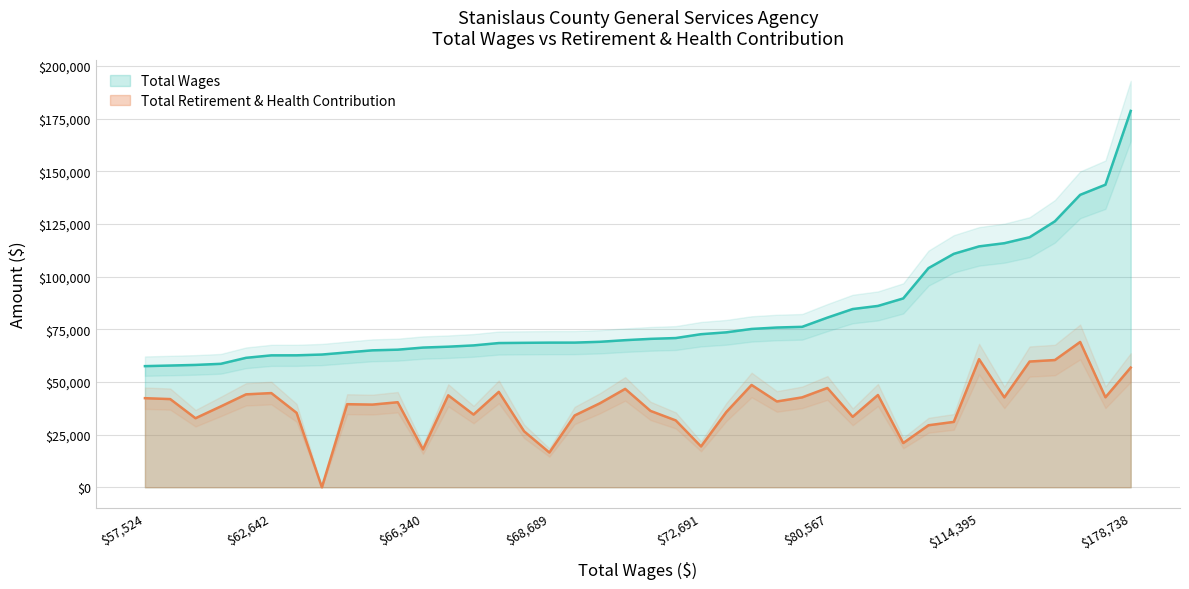

At which label does Total Wages reach its peak?

$178,738